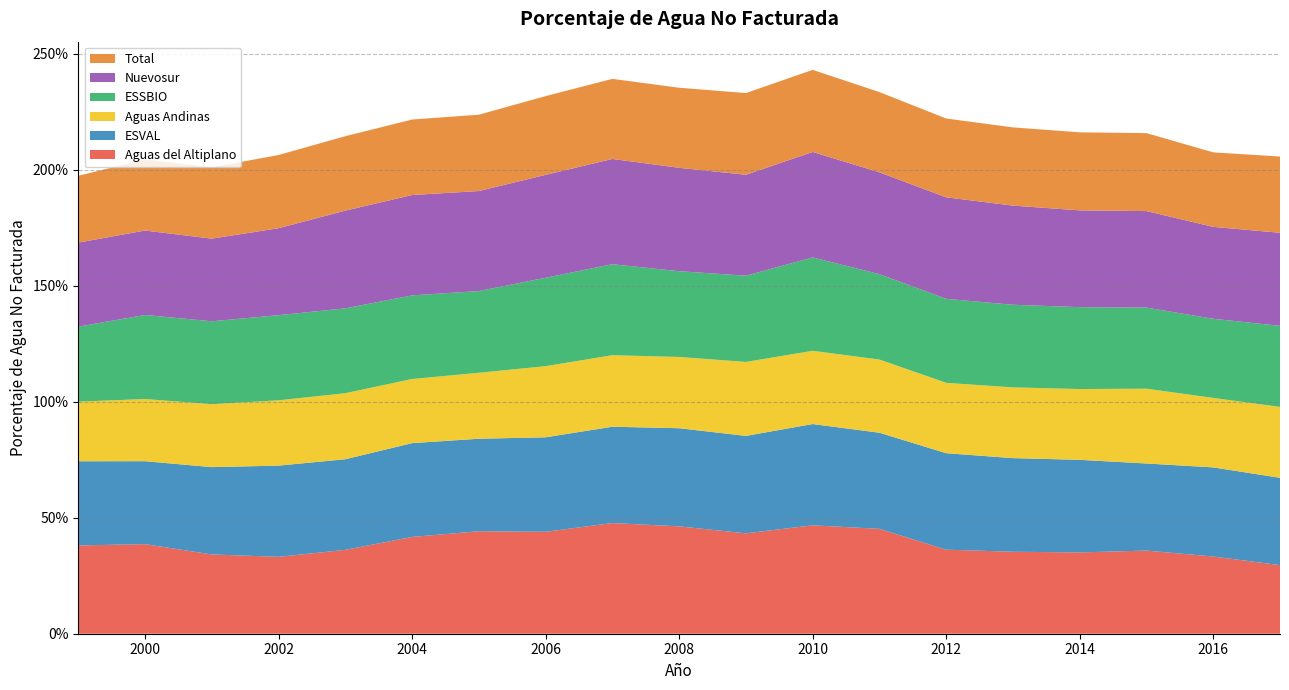

Reading left to right, extract all data points from this chart.

Aguas del Altiplano: 0.4	0.4	0.3	0.3	0.4	0.4	0.4	0.4	0.5	0.5	0.4	0.5	0.5	0.4	0.4	0.4	0.4	0.3	0.3
ESVAL: 0.4	0.4	0.4	0.4	0.4	0.4	0.4	0.4	0.4	0.4	0.4	0.4	0.4	0.4	0.4	0.4	0.4	0.4	0.4
Aguas Andinas: 0.3	0.3	0.3	0.3	0.3	0.3	0.3	0.3	0.3	0.3	0.3	0.3	0.3	0.3	0.3	0.3	0.3	0.3	0.3
ESSBIO: 0.3	0.4	0.4	0.4	0.4	0.4	0.4	0.4	0.4	0.4	0.4	0.4	0.4	0.4	0.4	0.4	0.3	0.3	0.3
Nuevosur: 0.4	0.4	0.4	0.4	0.4	0.4	0.4	0.4	0.5	0.4	0.4	0.5	0.4	0.4	0.4	0.4	0.4	0.4	0.4
Total: 0.3	0.3	0.3	0.3	0.3	0.3	0.3	0.3	0.3	0.3	0.4	0.4	0.3	0.3	0.3	0.3	0.3	0.3	0.3